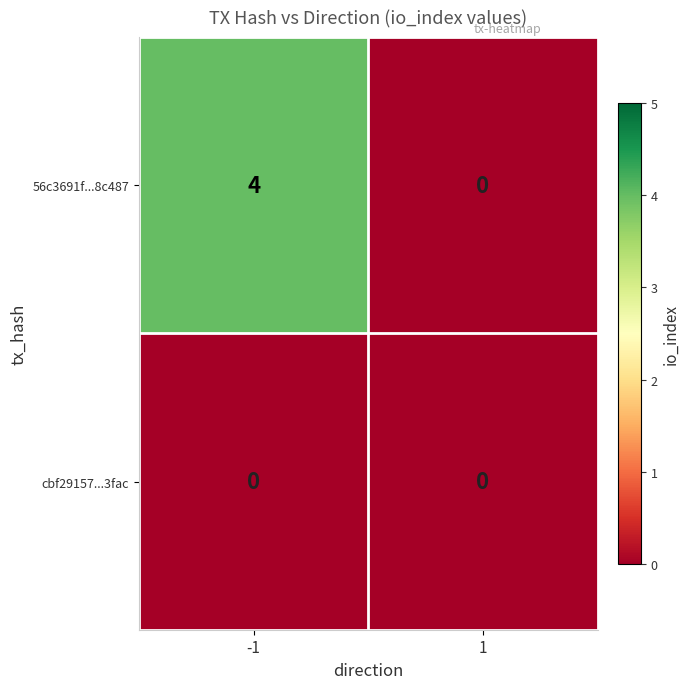

Reading left to right, transcribe all the data shown in this chart.

56c3691f...8c487: 4	0
cbf29157...3fac: 0	0